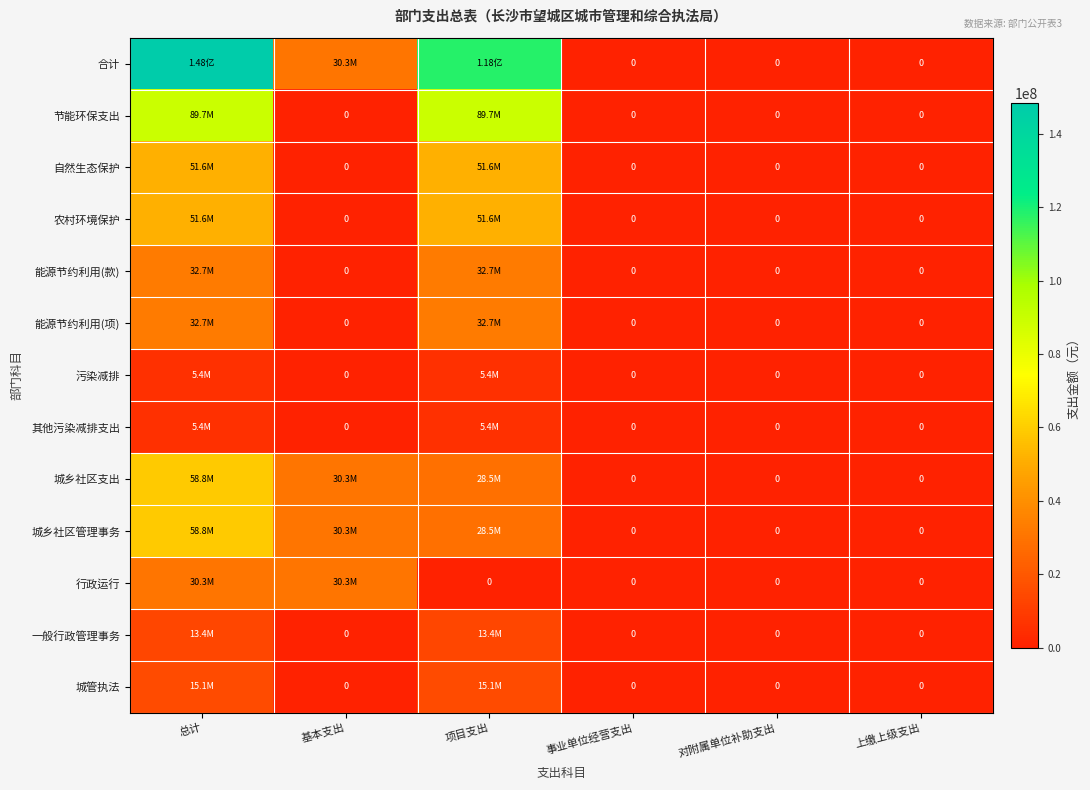

The value of 污染减排 at 总计 is 3304263. True or false?

False